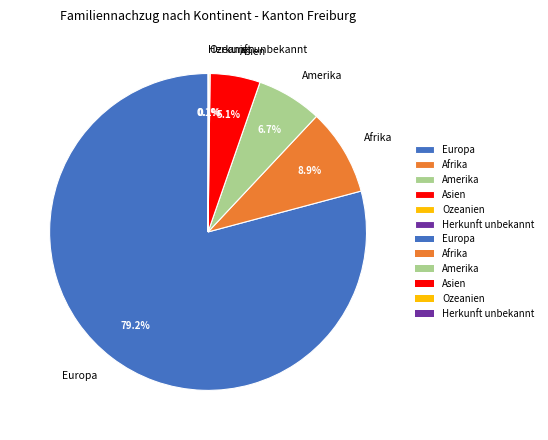

What is the largest slice in the pie chart?

Europa